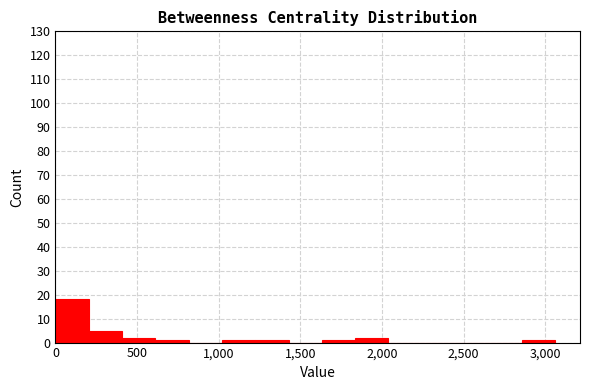

Which range on the x-axis has the tallest bar?

0 to 200